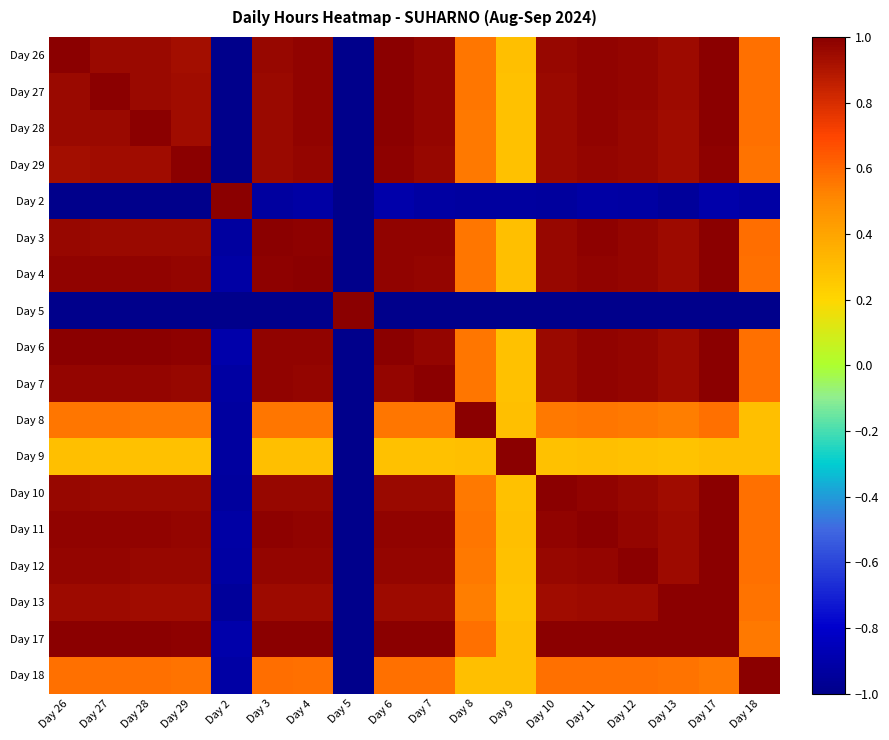

How many categories are shown in the chart?

18